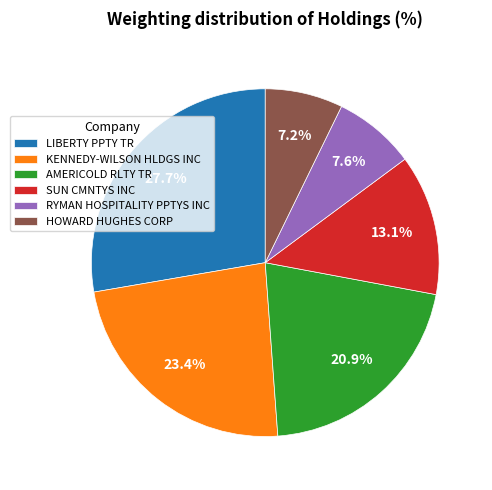

Approximately how many times larger is the value at AMERICOLD RLTY TR compared to LIBERTY PPTY TR?

0.8